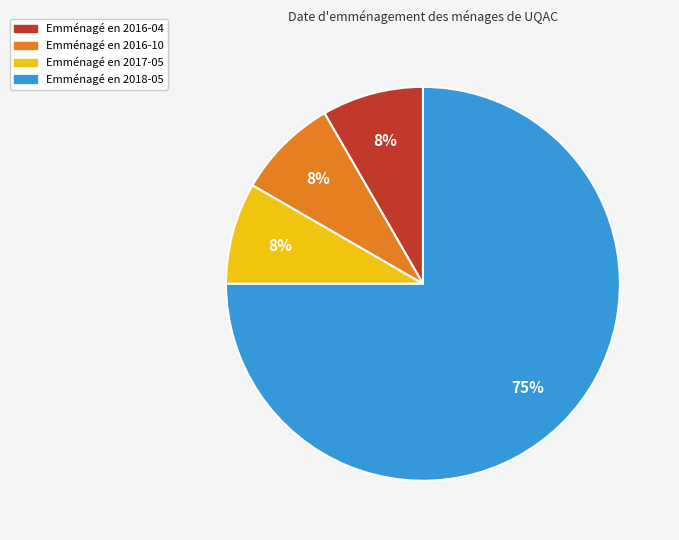

Is there a majority slice in this chart?

Yes